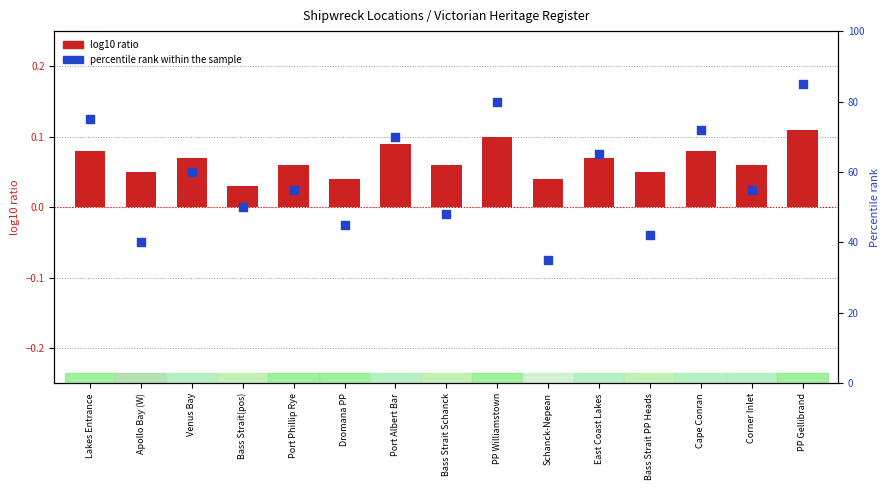

Which series contains the lowest Y value?

log10 ratio